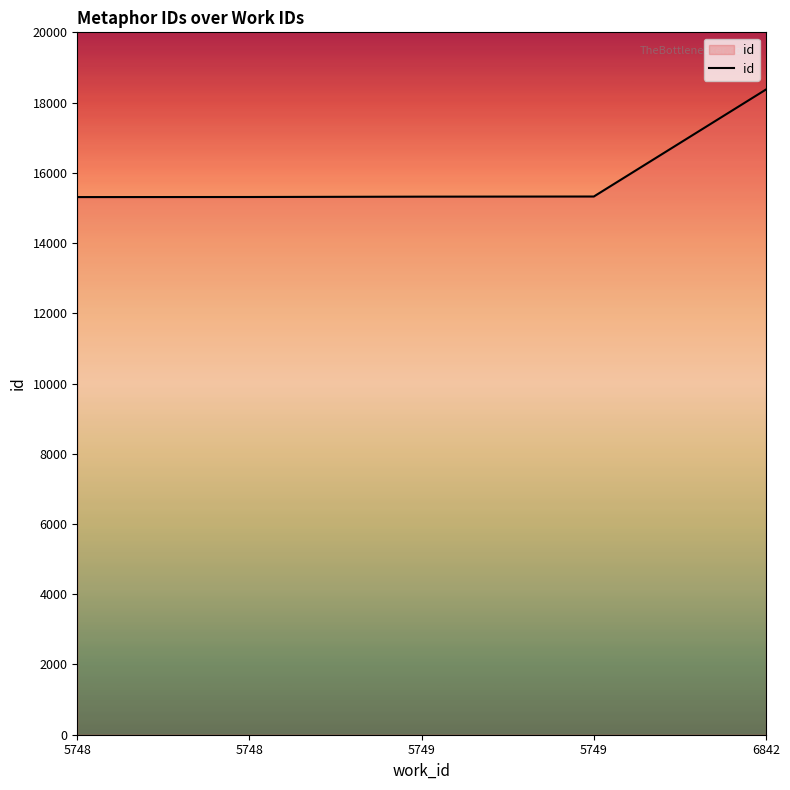

How many series are shown in this chart?

1